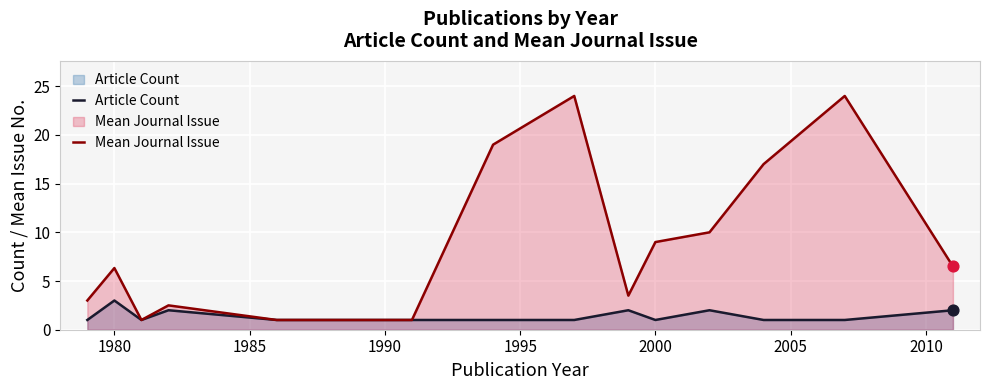

Which series has the largest total across all categories?

Mean Journal Issue